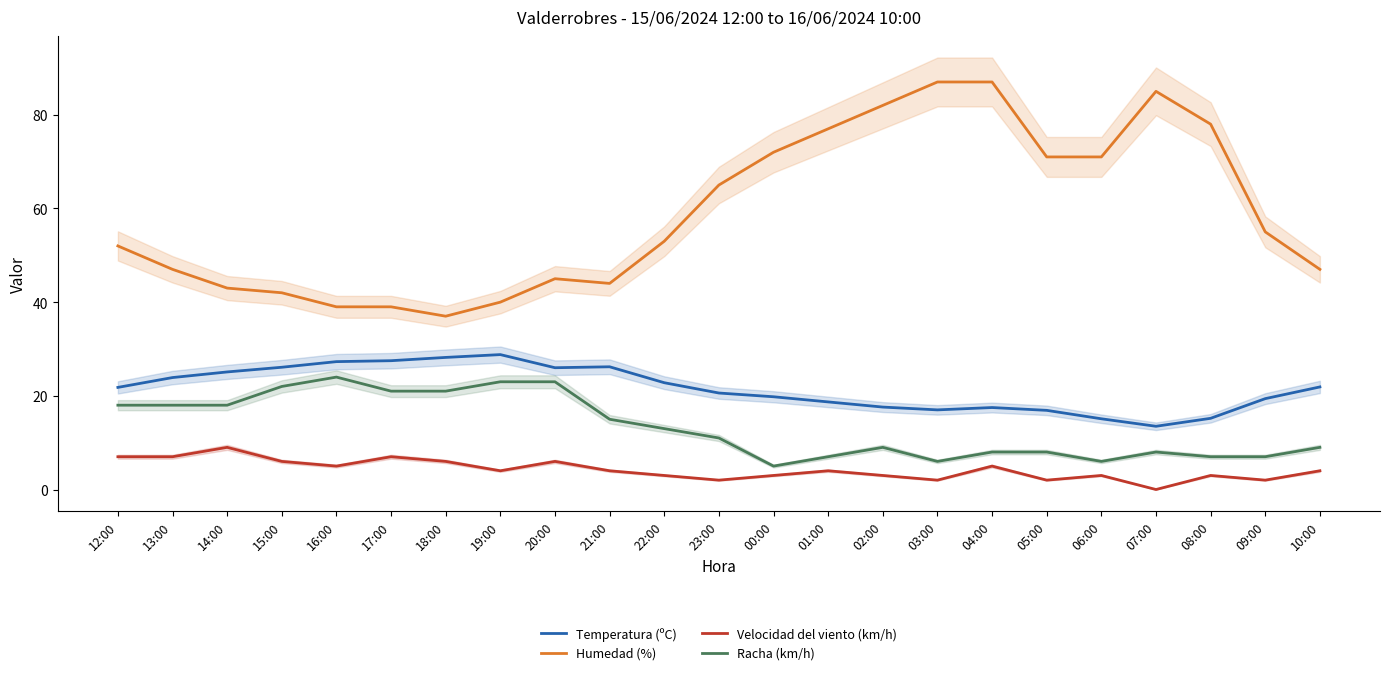

What is the highest value of the Humedad (%) series?

87.0